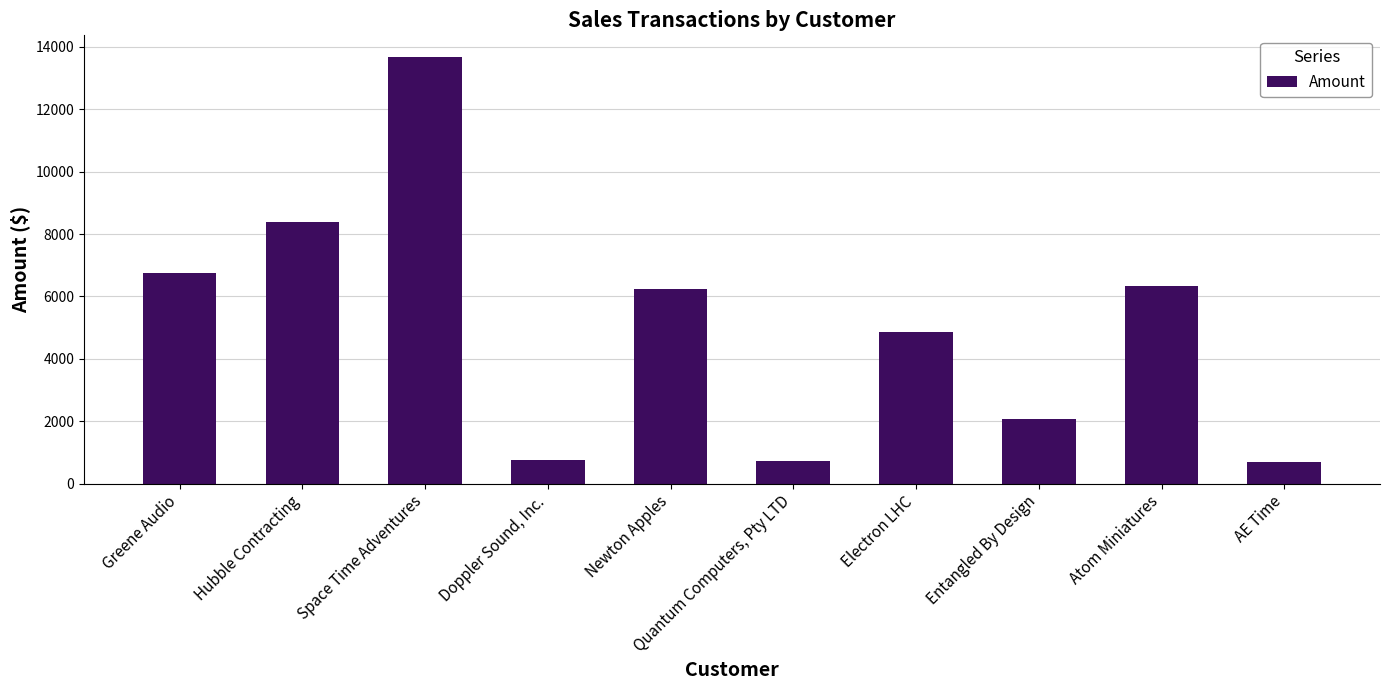

What is the difference between the second highest and second lowest values?

7642